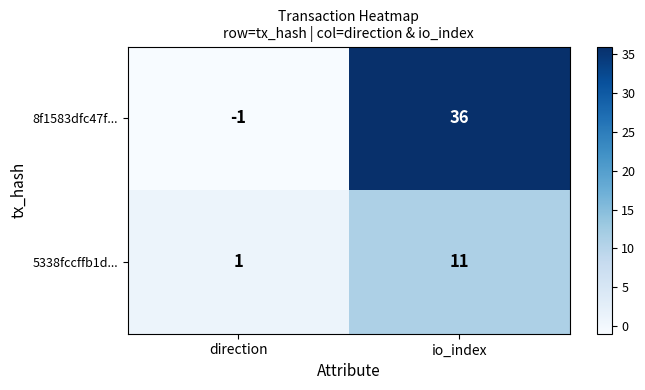

Which series changed the most between direction and io_index?

8f1583dfc47f...